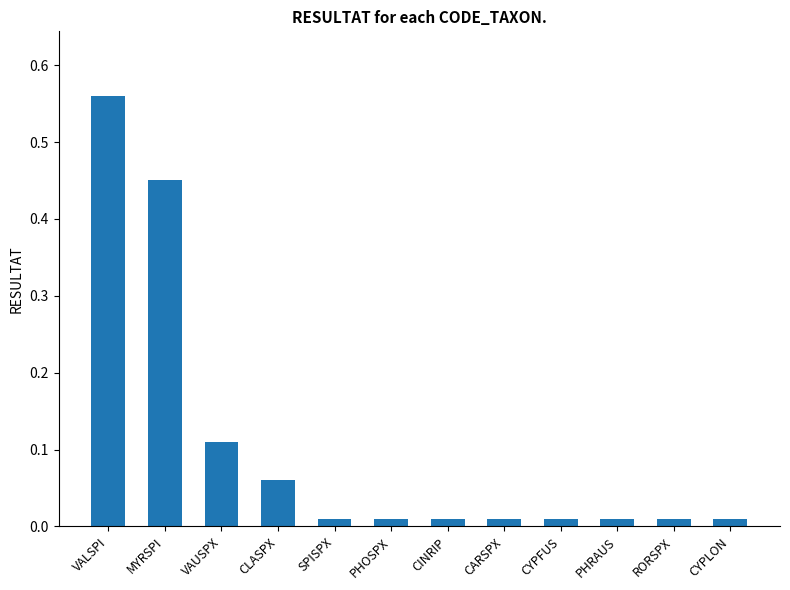

Is it true that the value at VAUSPX is 0.0?

False